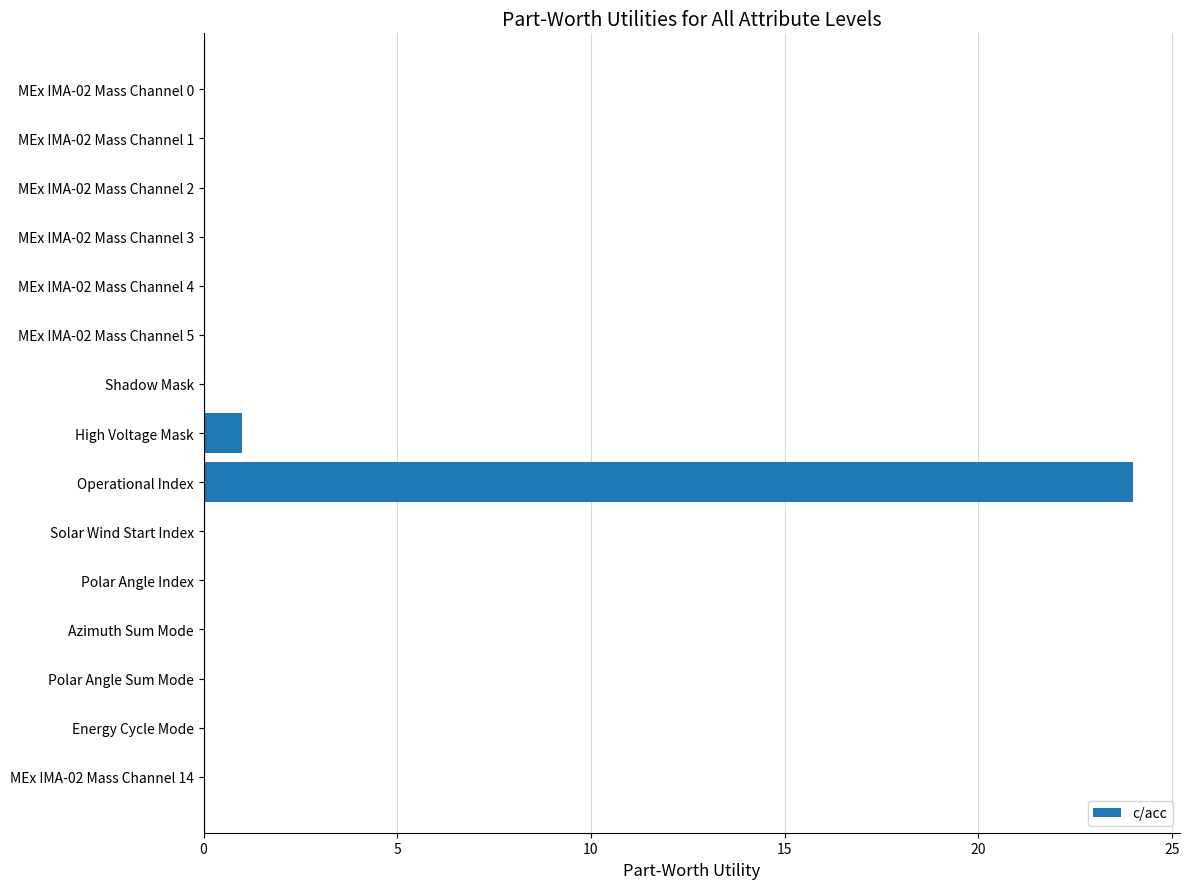

What is the maximum value shown in the chart?

24